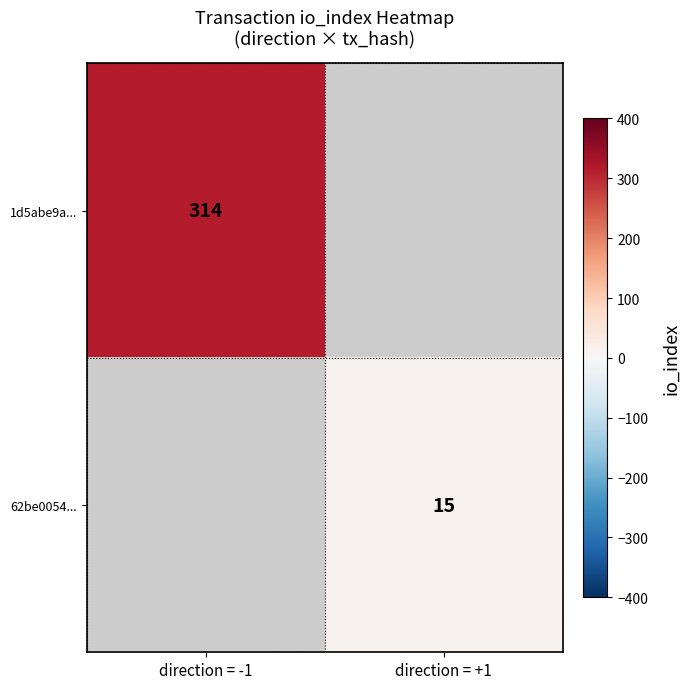

How many data points does each series have?

2